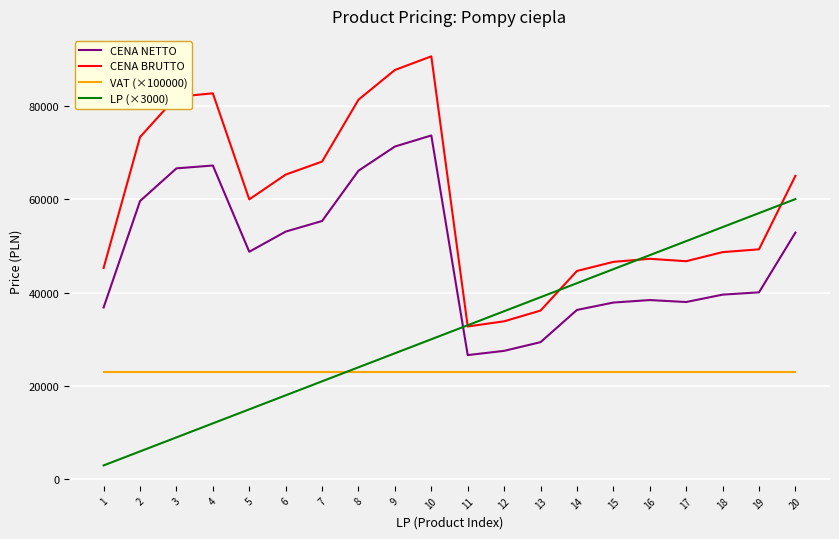

Which category has the highest value across all series?

10